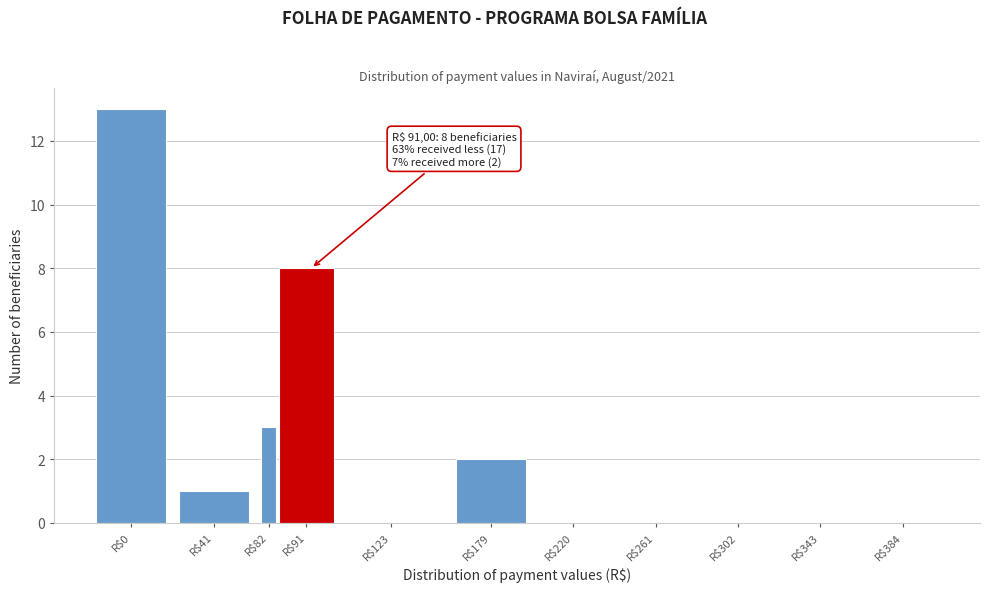

What is the sum of all values?

27